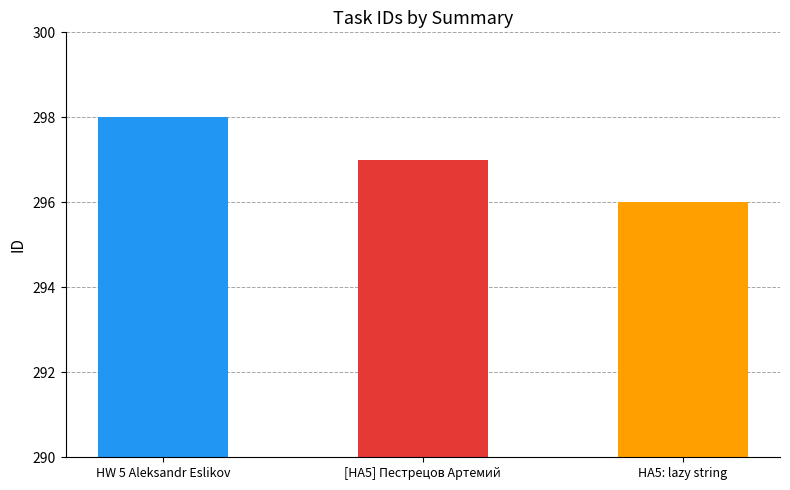

What is the change in value from HW 5 Aleksandr Eslikov to HA5: lazy string?

-2